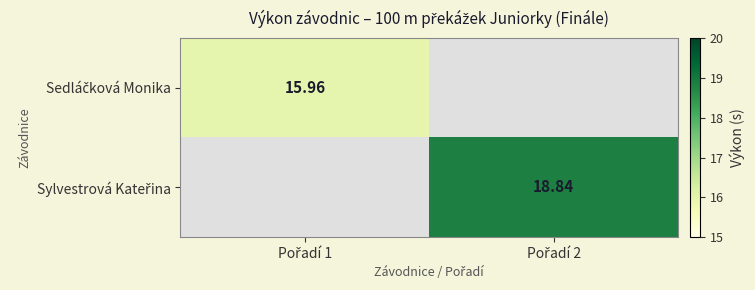

Is it true that Sylvestrová Kateřina equals 33.5 at Pořadí 2?

False